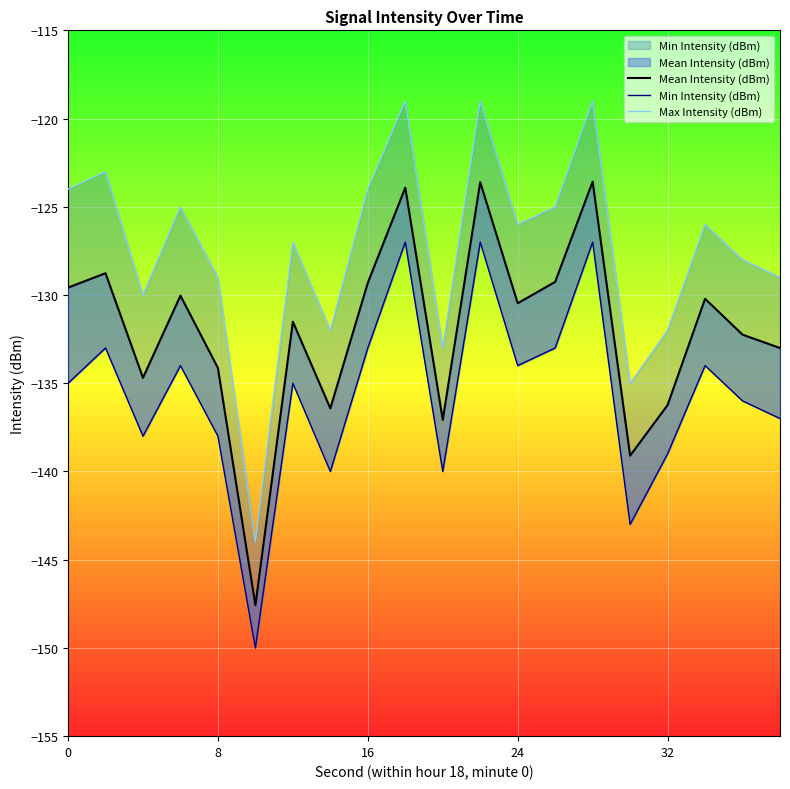

In Max Intensity (dBm), how many points are higher than both neighbors (excluding endpoints)?

7